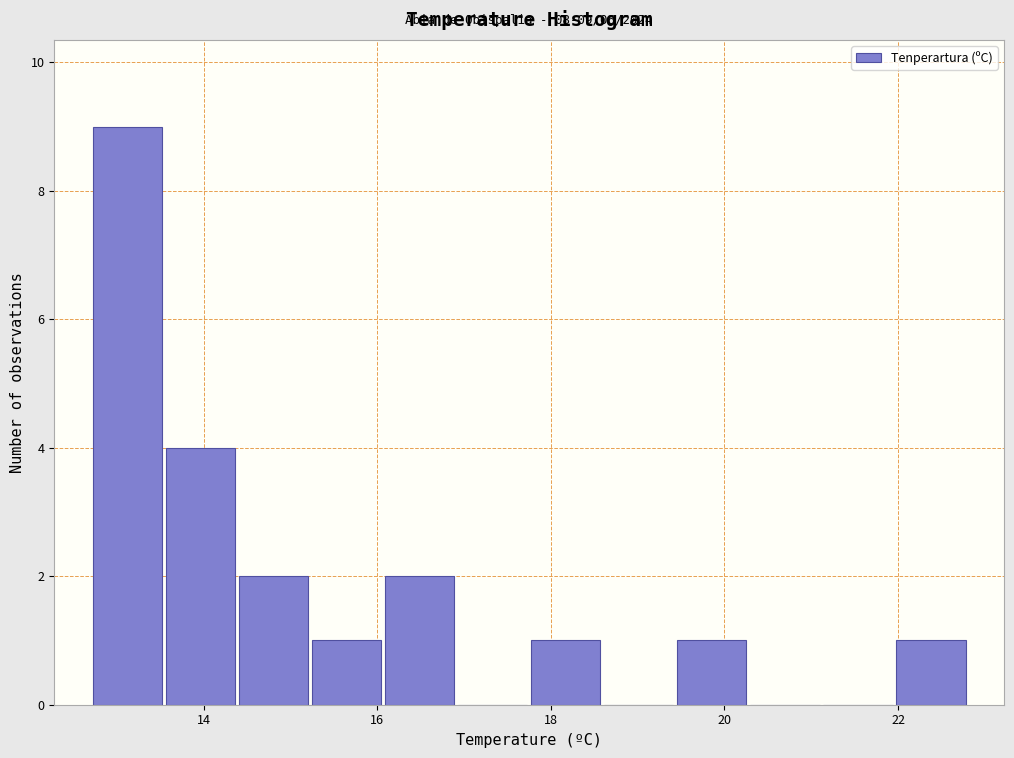

Over which range of the x-axis is the bar tallest?

12.8 to 13.6